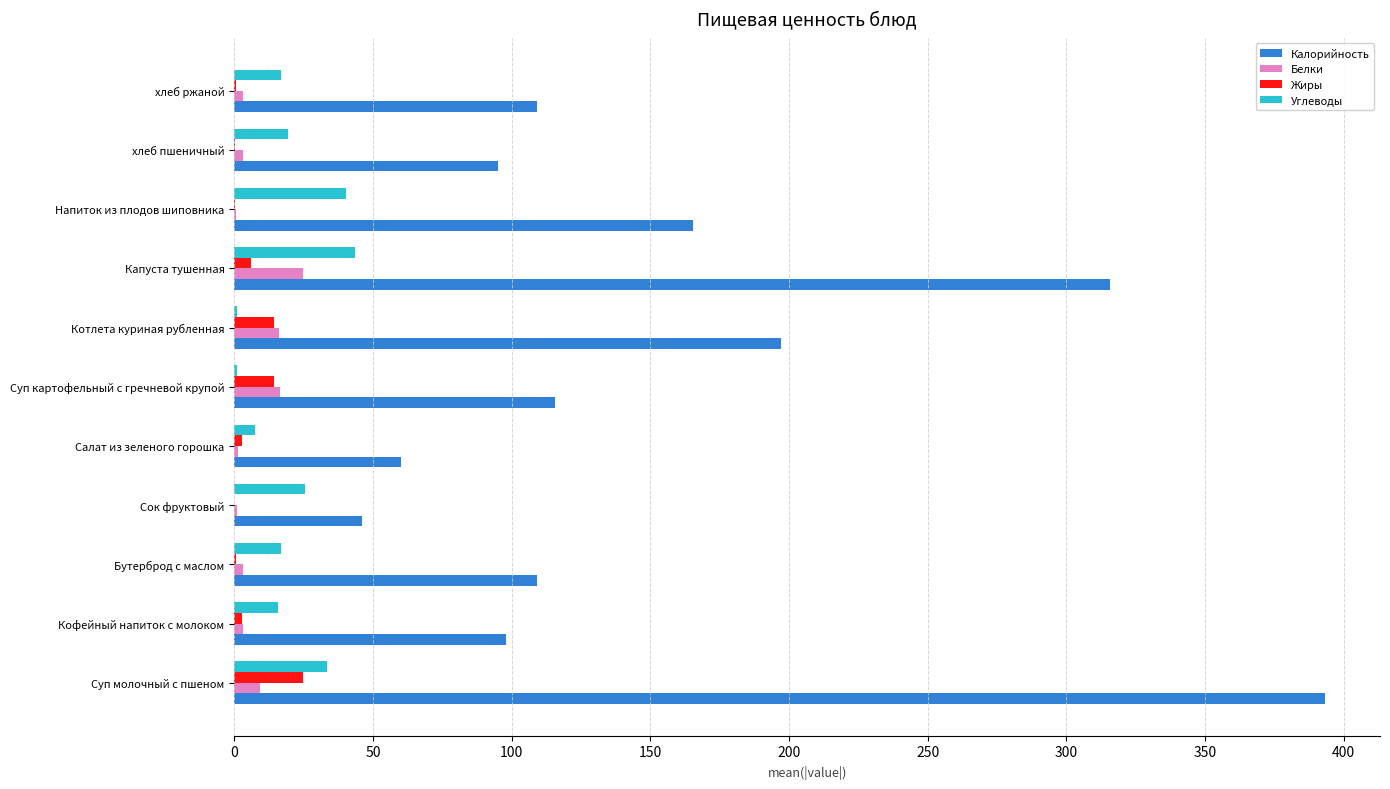

What is the sum of all Жиры values?

66.4